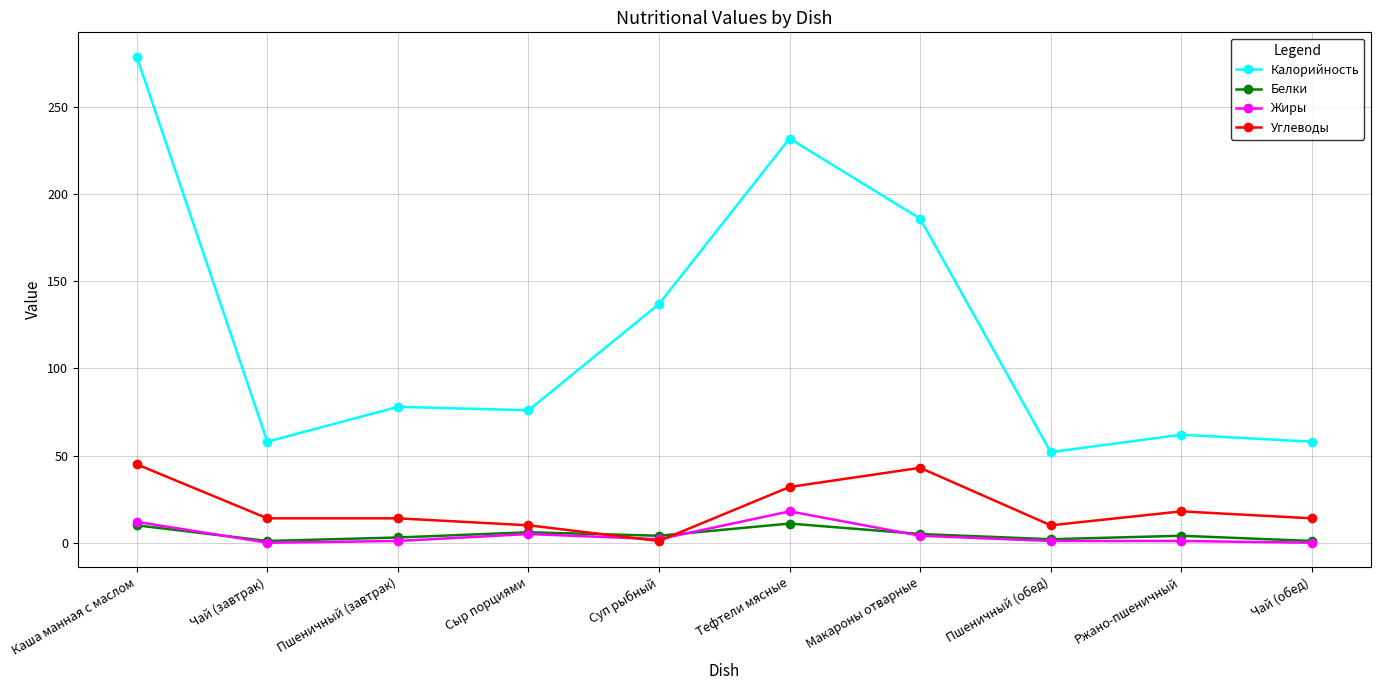

At how many categories does at least one series exceed 80?

4